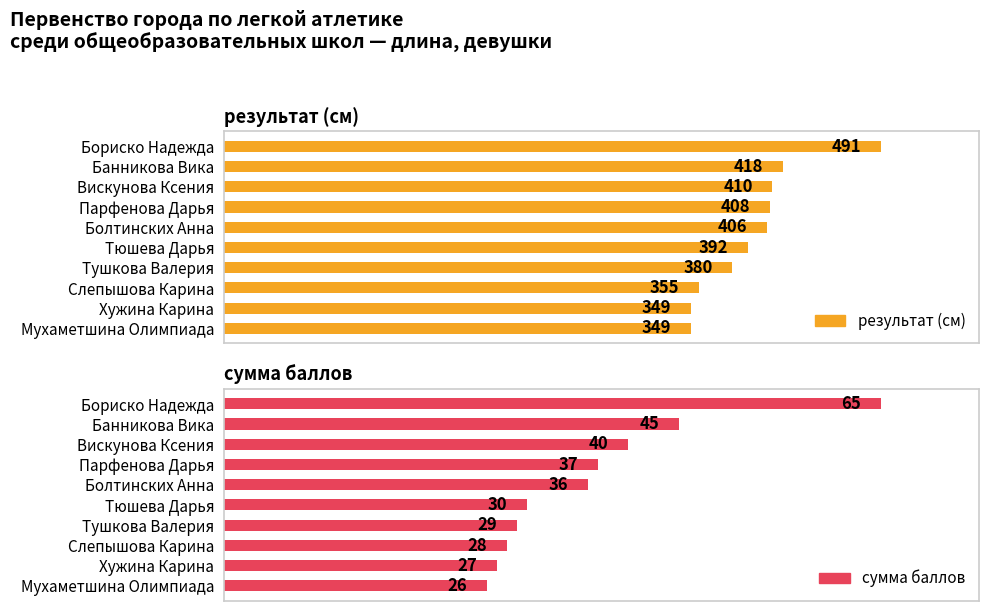

Which series has the largest range (max minus min)?

результат (см)